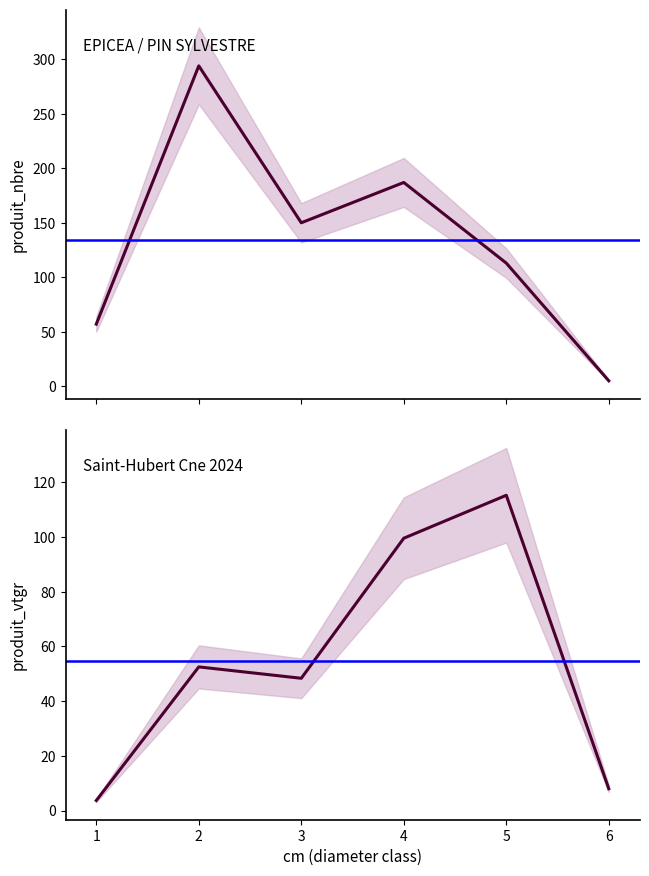

How many intersections are there between produit_vtgr and produit_nbre?

3